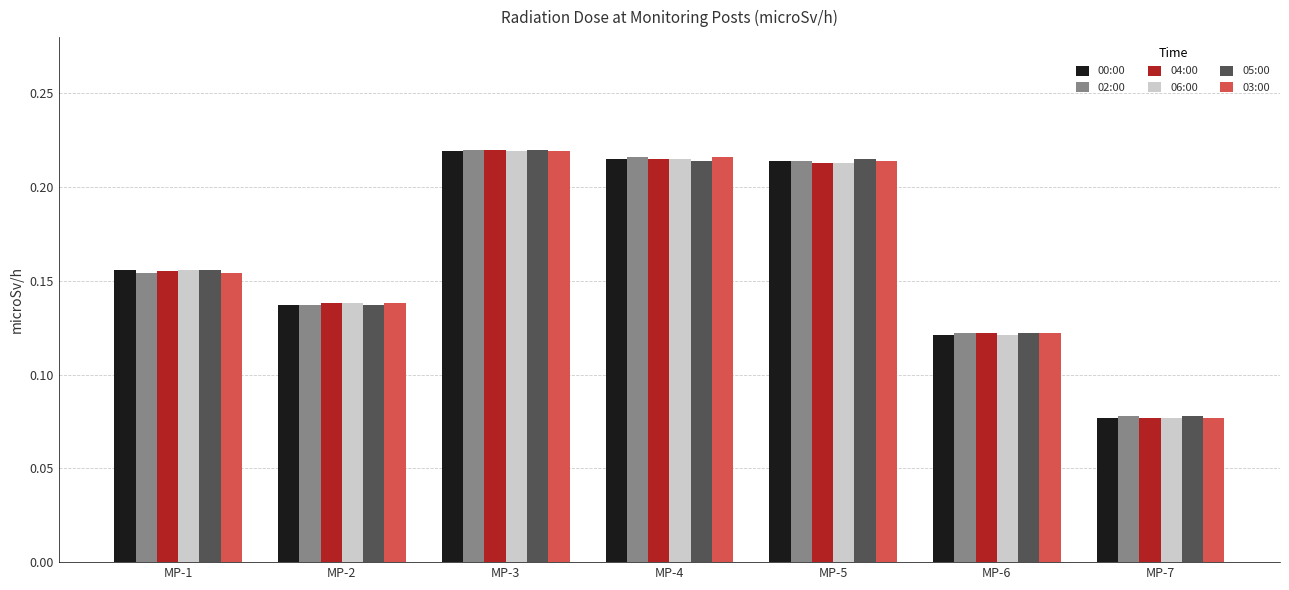

Count the 03:00 values in the range 0 to 1.

7